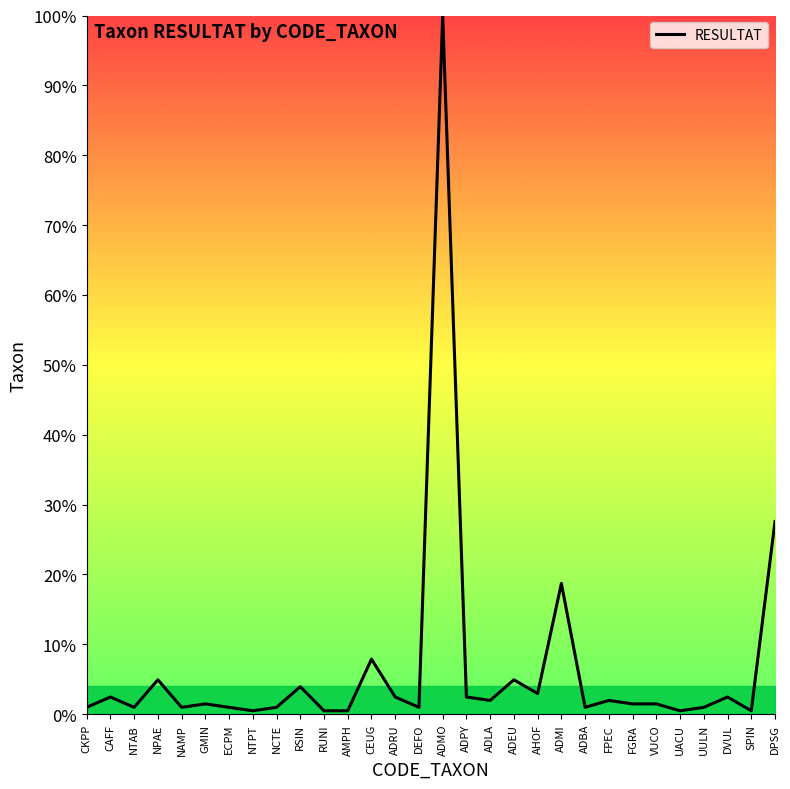

Reading left to right, transcribe all the data shown in this chart.

CKPP=1.0	CAFF=2.5	NTAB=1.0	NPAE=4.9	NAMP=1.0	GMIN=1.5	ECPM=1.0	NTPT=0.5	NCTE=1.0	RSIN=3.9	RUNI=0.5	AMPH=0.5	CEUG=7.9	ADRU=2.5	DEFO=1.0	ADMO=100.0	ADPY=2.5	ADLA=2.0	ADEU=4.9	AHOF=3.0	ADMI=18.7	ADBA=1.0	FPEC=2.0	FGRA=1.5	VUCO=1.5	UACU=0.5	UULN=1.0	DVUL=2.5	SPIN=0.5	DPSG=27.6